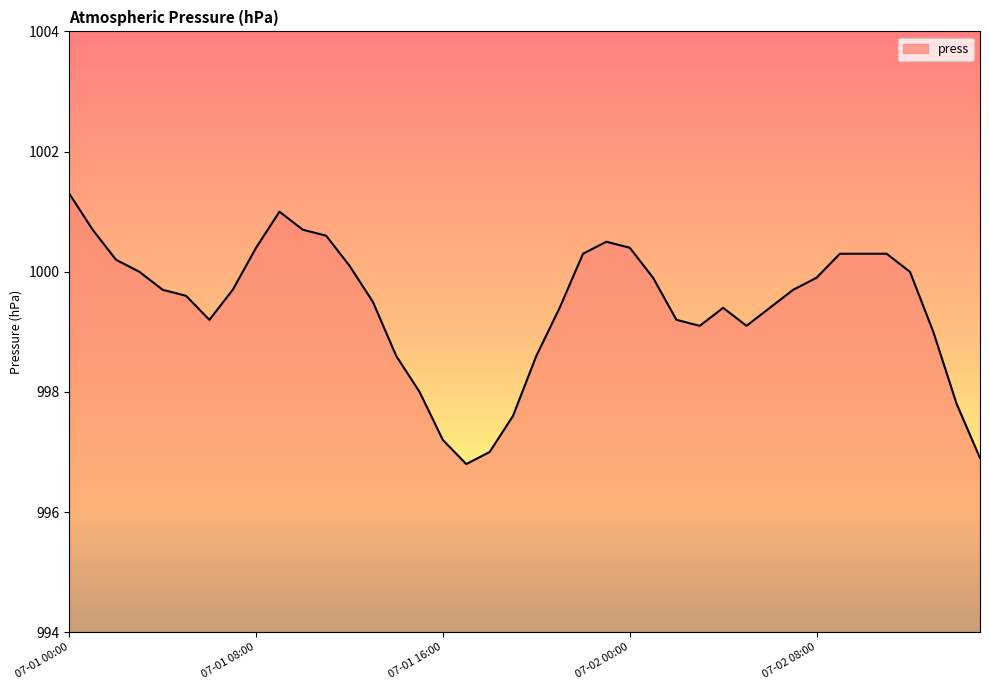

What is the greatest value displayed?

1001.3